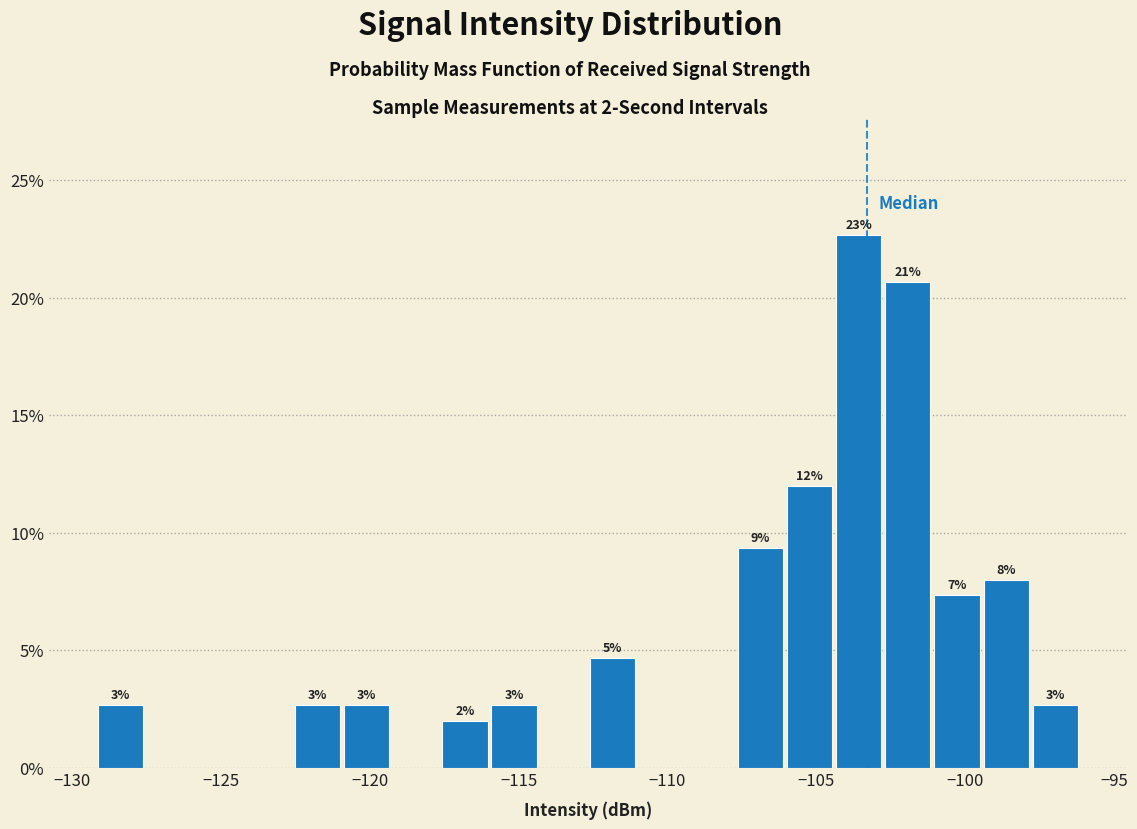

Read against the x-axis, roughly where is the centre of the tallest bar?

-103.5